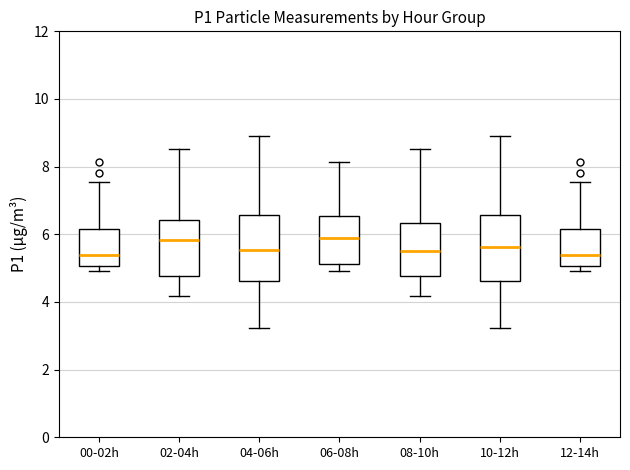

Where does the upper whisker of the box for 00-02h end on the y-axis? The values are not printed on the chart, so give them approximately, as read against the axis.

7.6